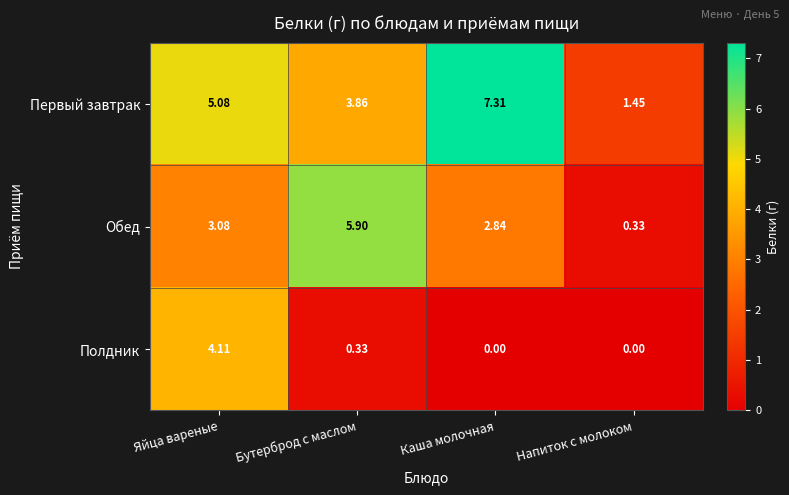

At which category is the sum across all series the highest?

Яйца вареные